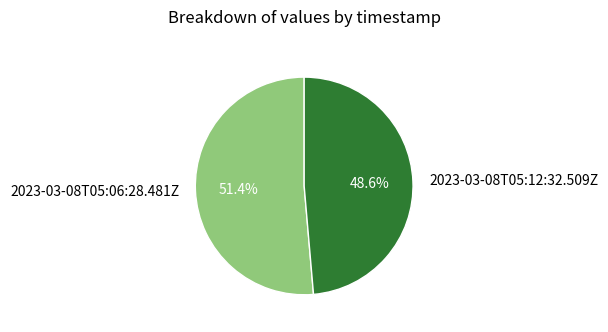

Between 2023-03-08T05:06:28.481Z and 2023-03-08T05:12:32.509Z, which is larger?

2023-03-08T05:06:28.481Z